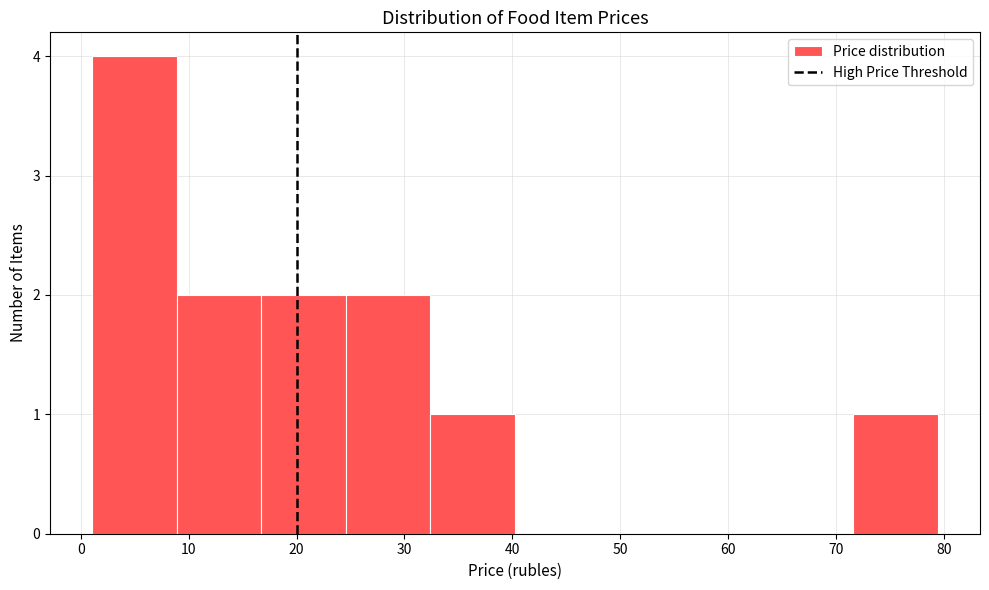

Which range on the x-axis has the tallest bar?

1 to 9